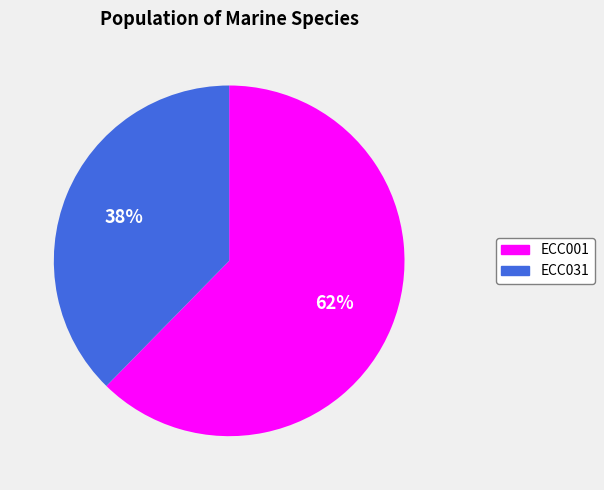

Which has a higher value, ECC001 or ECC031?

ECC001